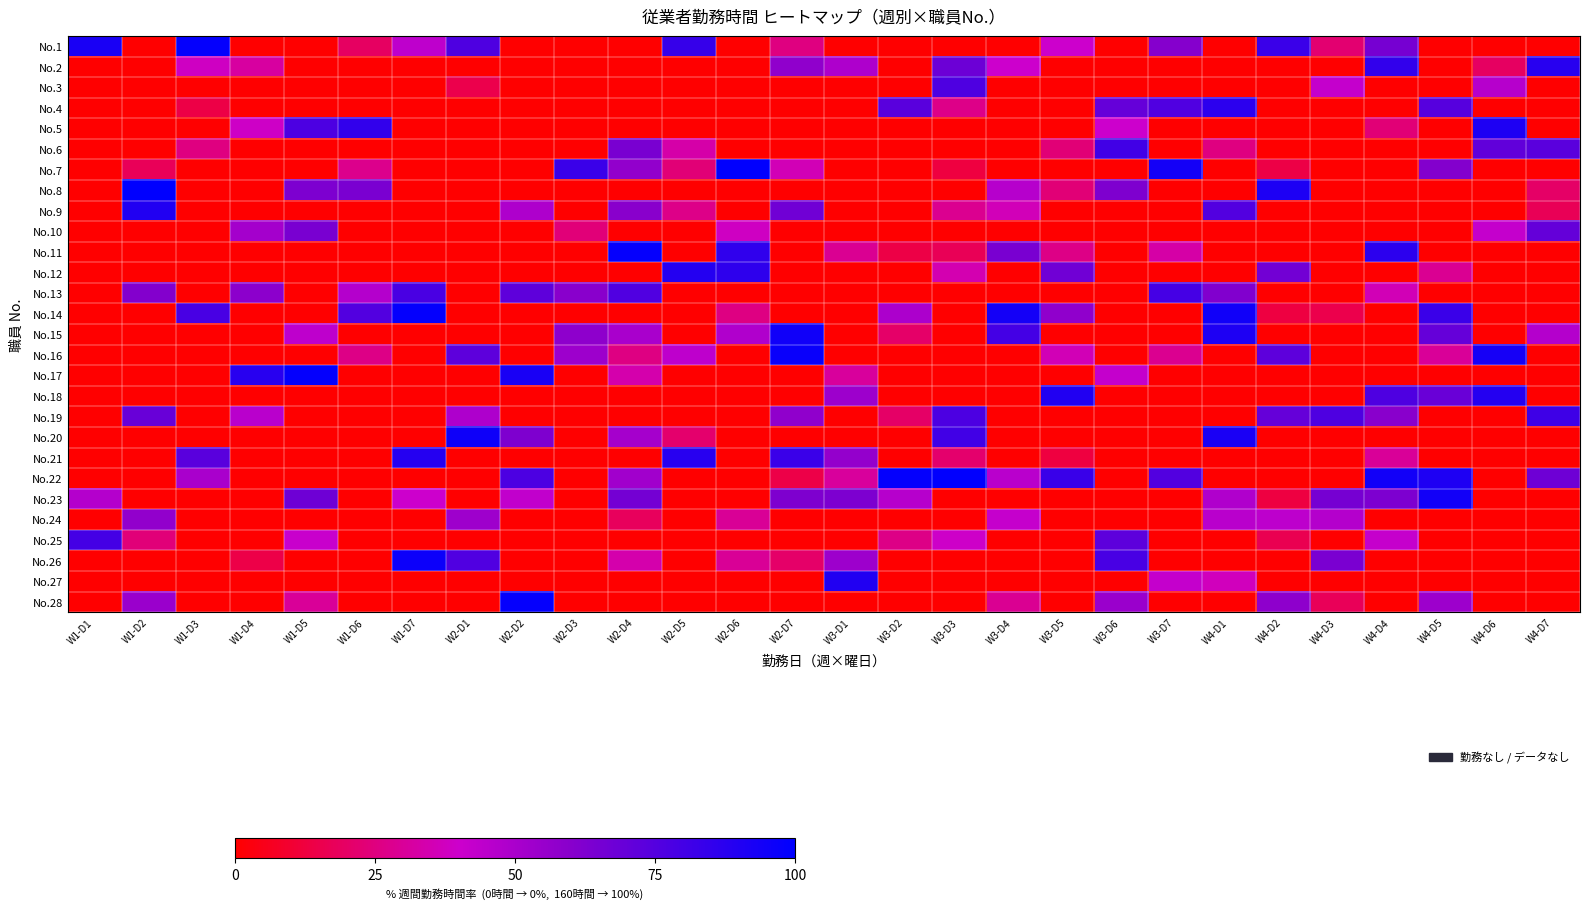

Reading left to right, what are all the values shown in this chart?

No.1: W1-D1=92.5	W1-D2=0.0	W1-D3=98.8	W1-D4=0.0	W1-D5=0.0	W1-D6=19.4	W1-D7=43.8	W2-D1=76.9	W2-D2=0.0	W2-D3=0.0	W2-D4=0.0	W2-D5=83.8	W2-D6=0.0	W2-D7=25.0	W3-D1=0.0	W3-D2=0.0	W3-D3=0.0	W3-D4=0.0	W3-D5=40.0	W3-D6=0.0	W3-D7=60.6	W4-D1=0.0	W4-D2=82.5	W4-D3=21.9	W4-D4=65.0	W4-D5=0.0	W4-D6=0.0	W4-D7=0.0
No.2: W1-D1=0.0	W1-D2=0.0	W1-D3=38.1	W1-D4=31.2	W1-D5=0.0	W1-D6=0.0	W1-D7=0.0	W2-D1=0.0	W2-D2=0.0	W2-D3=0.0	W2-D4=0.0	W2-D5=0.0	W2-D6=0.0	W2-D7=57.5	W3-D1=48.8	W3-D2=0.0	W3-D3=68.1	W3-D4=40.0	W3-D5=0.0	W3-D6=0.0	W3-D7=0.0	W4-D1=0.0	W4-D2=0.0	W4-D3=0.0	W4-D4=85.0	W4-D5=0.0	W4-D6=19.4	W4-D7=88.1
No.3: W1-D1=0.0	W1-D2=0.0	W1-D3=0.0	W1-D4=0.0	W1-D5=0.0	W1-D6=0.0	W1-D7=0.0	W2-D1=15.0	W2-D2=0.0	W2-D3=0.0	W2-D4=0.0	W2-D5=0.0	W2-D6=0.0	W2-D7=0.0	W3-D1=0.0	W3-D2=0.0	W3-D3=76.9	W3-D4=0.0	W3-D5=0.0	W3-D6=0.0	W3-D7=0.0	W4-D1=0.0	W4-D2=0.0	W4-D3=42.5	W4-D4=0.0	W4-D5=0.0	W4-D6=46.2	W4-D7=0.0
No.4: W1-D1=0.0	W1-D2=0.0	W1-D3=13.8	W1-D4=0.0	W1-D5=0.0	W1-D6=0.0	W1-D7=0.0	W2-D1=0.0	W2-D2=0.0	W2-D3=0.0	W2-D4=0.0	W2-D5=0.0	W2-D6=0.0	W2-D7=0.0	W3-D1=0.0	W3-D2=73.8	W3-D3=26.9	W3-D4=0.0	W3-D5=0.0	W3-D6=70.0	W3-D7=76.2	W4-D1=86.9	W4-D2=0.0	W4-D3=0.0	W4-D4=0.0	W4-D5=74.4	W4-D6=0.0	W4-D7=0.0
No.5: W1-D1=0.0	W1-D2=0.0	W1-D3=0.0	W1-D4=38.8	W1-D5=77.5	W1-D6=85.0	W1-D7=0.0	W2-D1=0.0	W2-D2=0.0	W2-D3=0.0	W2-D4=0.0	W2-D5=0.0	W2-D6=0.0	W2-D7=0.0	W3-D1=0.0	W3-D2=0.0	W3-D3=0.0	W3-D4=0.0	W3-D5=0.0	W3-D6=40.0	W3-D7=0.0	W4-D1=0.0	W4-D2=0.0	W4-D3=0.0	W4-D4=23.1	W4-D5=0.0	W4-D6=90.6	W4-D7=0.0
No.6: W1-D1=0.0	W1-D2=0.0	W1-D3=25.0	W1-D4=0.0	W1-D5=0.0	W1-D6=0.0	W1-D7=0.0	W2-D1=0.0	W2-D2=0.0	W2-D3=0.0	W2-D4=64.4	W2-D5=33.1	W2-D6=0.0	W2-D7=0.0	W3-D1=0.0	W3-D2=0.0	W3-D3=0.0	W3-D4=0.0	W3-D5=23.1	W3-D6=80.6	W3-D7=0.0	W4-D1=25.0	W4-D2=0.0	W4-D3=0.0	W4-D4=0.0	W4-D5=0.0	W4-D6=71.2	W4-D7=73.1
No.7: W1-D1=0.0	W1-D2=17.5	W1-D3=0.0	W1-D4=0.0	W1-D5=0.0	W1-D6=27.5	W1-D7=0.0	W2-D1=0.0	W2-D2=0.0	W2-D3=82.5	W2-D4=56.9	W2-D5=23.1	W2-D6=99.4	W2-D7=35.6	W3-D1=0.0	W3-D2=0.0	W3-D3=12.5	W3-D4=0.0	W3-D5=0.0	W3-D6=0.0	W3-D7=93.8	W4-D1=0.0	W4-D2=13.8	W4-D3=0.0	W4-D4=0.0	W4-D5=61.3	W4-D6=0.0	W4-D7=0.0
No.8: W1-D1=0.0	W1-D2=100.0	W1-D3=0.0	W1-D4=0.0	W1-D5=63.1	W1-D6=63.7	W1-D7=0.0	W2-D1=0.0	W2-D2=0.0	W2-D3=0.0	W2-D4=0.0	W2-D5=0.0	W2-D6=0.0	W2-D7=0.0	W3-D1=0.0	W3-D2=0.0	W3-D3=0.0	W3-D4=46.2	W3-D5=23.1	W3-D6=62.5	W3-D7=0.0	W4-D1=0.0	W4-D2=91.2	W4-D3=0.0	W4-D4=0.0	W4-D5=0.0	W4-D6=0.0	W4-D7=20.0
No.9: W1-D1=0.0	W1-D2=90.0	W1-D3=0.0	W1-D4=0.0	W1-D5=0.0	W1-D6=0.0	W1-D7=0.0	W2-D1=0.0	W2-D2=48.8	W2-D3=0.0	W2-D4=59.4	W2-D5=26.9	W2-D6=0.0	W2-D7=66.9	W3-D1=0.0	W3-D2=0.0	W3-D3=28.1	W3-D4=36.2	W3-D5=0.0	W3-D6=0.0	W3-D7=0.0	W4-D1=75.6	W4-D2=0.0	W4-D3=0.0	W4-D4=0.0	W4-D5=0.0	W4-D6=0.0	W4-D7=16.9
No.10: W1-D1=0.0	W1-D2=0.0	W1-D3=0.0	W1-D4=51.9	W1-D5=64.4	W1-D6=0.0	W1-D7=0.0	W2-D1=0.0	W2-D2=0.0	W2-D3=23.8	W2-D4=0.0	W2-D5=0.0	W2-D6=38.1	W2-D7=0.0	W3-D1=0.0	W3-D2=0.0	W3-D3=0.0	W3-D4=0.0	W3-D5=0.0	W3-D6=0.0	W3-D7=0.0	W4-D1=0.0	W4-D2=0.0	W4-D3=0.0	W4-D4=0.0	W4-D5=0.0	W4-D6=42.5	W4-D7=70.6
No.11: W1-D1=0.0	W1-D2=0.0	W1-D3=0.0	W1-D4=0.0	W1-D5=0.0	W1-D6=0.0	W1-D7=0.0	W2-D1=0.0	W2-D2=0.0	W2-D3=0.0	W2-D4=98.1	W2-D5=0.0	W2-D6=85.6	W2-D7=0.0	W3-D1=28.7	W3-D2=13.8	W3-D3=16.9	W3-D4=64.4	W3-D5=26.2	W3-D6=0.0	W3-D7=32.5	W4-D1=0.0	W4-D2=0.0	W4-D3=0.0	W4-D4=86.9	W4-D5=0.0	W4-D6=0.0	W4-D7=0.0
No.12: W1-D1=0.0	W1-D2=0.0	W1-D3=0.0	W1-D4=0.0	W1-D5=0.0	W1-D6=0.0	W1-D7=0.0	W2-D1=0.0	W2-D2=0.0	W2-D3=0.0	W2-D4=0.0	W2-D5=89.4	W2-D6=86.2	W2-D7=0.0	W3-D1=0.0	W3-D2=0.0	W3-D3=34.4	W3-D4=0.0	W3-D5=66.9	W3-D6=0.0	W3-D7=0.0	W4-D1=0.0	W4-D2=66.2	W4-D3=0.0	W4-D4=0.0	W4-D5=28.7	W4-D6=0.0	W4-D7=0.0
No.13: W1-D1=0.0	W1-D2=61.3	W1-D3=0.0	W1-D4=58.8	W1-D5=0.0	W1-D6=46.9	W1-D7=78.1	W2-D1=0.0	W2-D2=71.9	W2-D3=59.4	W2-D4=76.2	W2-D5=0.0	W2-D6=0.0	W2-D7=0.0	W3-D1=0.0	W3-D2=0.0	W3-D3=0.0	W3-D4=0.0	W3-D5=0.0	W3-D6=0.0	W3-D7=79.4	W4-D1=61.9	W4-D2=0.0	W4-D3=0.0	W4-D4=35.6	W4-D5=0.0	W4-D6=0.0	W4-D7=0.0
No.14: W1-D1=0.0	W1-D2=0.0	W1-D3=78.8	W1-D4=0.0	W1-D5=0.0	W1-D6=75.6	W1-D7=98.8	W2-D1=0.0	W2-D2=0.0	W2-D3=0.0	W2-D4=0.0	W2-D5=0.0	W2-D6=25.6	W2-D7=0.0	W3-D1=0.0	W3-D2=49.4	W3-D3=0.0	W3-D4=93.8	W3-D5=57.5	W3-D6=0.0	W3-D7=0.0	W4-D1=95.0	W4-D2=13.1	W4-D3=15.0	W4-D4=0.0	W4-D5=82.5	W4-D6=0.0	W4-D7=0.0
No.15: W1-D1=0.0	W1-D2=0.0	W1-D3=0.0	W1-D4=0.0	W1-D5=43.8	W1-D6=0.0	W1-D7=0.0	W2-D1=0.0	W2-D2=0.0	W2-D3=58.1	W2-D4=50.0	W2-D5=0.0	W2-D6=48.1	W2-D7=95.0	W3-D1=0.0	W3-D2=20.6	W3-D3=0.0	W3-D4=80.0	W3-D5=0.0	W3-D6=0.0	W3-D7=0.0	W4-D1=90.6	W4-D2=0.0	W4-D3=0.0	W4-D4=0.0	W4-D5=70.0	W4-D6=0.0	W4-D7=46.9
No.16: W1-D1=0.0	W1-D2=0.0	W1-D3=0.0	W1-D4=0.0	W1-D5=0.0	W1-D6=26.2	W1-D7=0.0	W2-D1=72.5	W2-D2=0.0	W2-D3=53.8	W2-D4=25.6	W2-D5=43.8	W2-D6=0.0	W2-D7=96.9	W3-D1=0.0	W3-D2=0.0	W3-D3=0.0	W3-D4=0.0	W3-D5=35.6	W3-D6=0.0	W3-D7=28.1	W4-D1=0.0	W4-D2=72.5	W4-D3=0.0	W4-D4=0.0	W4-D5=30.0	W4-D6=93.1	W4-D7=0.0
No.17: W1-D1=0.0	W1-D2=0.0	W1-D3=0.0	W1-D4=88.1	W1-D5=98.8	W1-D6=0.0	W1-D7=0.0	W2-D1=0.0	W2-D2=92.5	W2-D3=0.0	W2-D4=33.8	W2-D5=0.0	W2-D6=0.0	W2-D7=0.0	W3-D1=30.6	W3-D2=0.0	W3-D3=0.0	W3-D4=0.0	W3-D5=0.0	W3-D6=42.5	W3-D7=0.0	W4-D1=0.0	W4-D2=0.0	W4-D3=0.0	W4-D4=0.0	W4-D5=0.0	W4-D6=0.0	W4-D7=0.0
No.18: W1-D1=0.0	W1-D2=0.0	W1-D3=0.0	W1-D4=0.0	W1-D5=0.0	W1-D6=0.0	W1-D7=0.0	W2-D1=0.0	W2-D2=0.0	W2-D3=0.0	W2-D4=0.0	W2-D5=0.0	W2-D6=0.0	W2-D7=0.0	W3-D1=53.8	W3-D2=0.0	W3-D3=0.0	W3-D4=0.0	W3-D5=90.0	W3-D6=0.0	W3-D7=0.0	W4-D1=0.0	W4-D2=0.0	W4-D3=0.0	W4-D4=76.9	W4-D5=68.8	W4-D6=89.4	W4-D7=0.0
No.19: W1-D1=0.0	W1-D2=69.4	W1-D3=0.0	W1-D4=45.6	W1-D5=0.0	W1-D6=0.0	W1-D7=0.0	W2-D1=48.8	W2-D2=0.0	W2-D3=0.0	W2-D4=0.0	W2-D5=0.0	W2-D6=0.0	W2-D7=57.5	W3-D1=0.0	W3-D2=20.0	W3-D3=77.5	W3-D4=0.0	W3-D5=0.0	W3-D6=0.0	W3-D7=0.0	W4-D1=0.0	W4-D2=70.0	W4-D3=76.9	W4-D4=59.4	W4-D5=0.0	W4-D6=0.0	W4-D7=81.2
No.20: W1-D1=0.0	W1-D2=0.0	W1-D3=0.0	W1-D4=0.0	W1-D5=0.0	W1-D6=0.0	W1-D7=0.0	W2-D1=95.6	W2-D2=62.5	W2-D3=0.0	W2-D4=51.2	W2-D5=21.2	W2-D6=0.0	W2-D7=0.0	W3-D1=0.0	W3-D2=0.0	W3-D3=80.6	W3-D4=0.0	W3-D5=0.0	W3-D6=0.0	W3-D7=0.0	W4-D1=91.9	W4-D2=0.0	W4-D3=0.0	W4-D4=0.0	W4-D5=0.0	W4-D6=0.0	W4-D7=0.0
No.21: W1-D1=0.0	W1-D2=0.0	W1-D3=73.8	W1-D4=0.0	W1-D5=0.0	W1-D6=0.0	W1-D7=88.8	W2-D1=0.0	W2-D2=0.0	W2-D3=0.0	W2-D4=0.0	W2-D5=88.1	W2-D6=0.0	W2-D7=82.5	W3-D1=56.2	W3-D2=0.0	W3-D3=21.2	W3-D4=0.0	W3-D5=12.5	W3-D6=0.0	W3-D7=0.0	W4-D1=0.0	W4-D2=0.0	W4-D3=0.0	W4-D4=30.0	W4-D5=0.0	W4-D6=0.0	W4-D7=0.0
No.22: W1-D1=0.0	W1-D2=0.0	W1-D3=50.0	W1-D4=0.0	W1-D5=0.0	W1-D6=0.0	W1-D7=0.0	W2-D1=0.0	W2-D2=77.5	W2-D3=0.0	W2-D4=52.5	W2-D5=0.0	W2-D6=0.0	W2-D7=14.4	W3-D1=30.6	W3-D2=98.8	W3-D3=99.4	W3-D4=45.6	W3-D5=83.1	W3-D6=0.0	W3-D7=75.6	W4-D1=0.0	W4-D2=0.0	W4-D3=0.0	W4-D4=94.4	W4-D5=90.6	W4-D6=0.0	W4-D7=67.5
No.23: W1-D1=46.9	W1-D2=0.0	W1-D3=0.0	W1-D4=0.0	W1-D5=67.5	W1-D6=0.0	W1-D7=40.0	W2-D1=0.0	W2-D2=43.1	W2-D3=0.0	W2-D4=65.6	W2-D5=0.0	W2-D6=0.0	W2-D7=62.5	W3-D1=63.1	W3-D2=46.2	W3-D3=0.0	W3-D4=0.0	W3-D5=0.0	W3-D6=0.0	W3-D7=0.0	W4-D1=48.1	W4-D2=13.1	W4-D3=65.0	W4-D4=63.1	W4-D5=94.4	W4-D6=0.0	W4-D7=0.0
No.24: W1-D1=0.0	W1-D2=56.9	W1-D3=0.0	W1-D4=0.0	W1-D5=0.0	W1-D6=0.0	W1-D7=0.0	W2-D1=53.1	W2-D2=0.0	W2-D3=0.0	W2-D4=18.1	W2-D5=0.0	W2-D6=29.4	W2-D7=0.0	W3-D1=0.0	W3-D2=0.0	W3-D3=0.0	W3-D4=41.9	W3-D5=0.0	W3-D6=0.0	W3-D7=0.0	W4-D1=45.6	W4-D2=44.4	W4-D3=46.9	W4-D4=0.0	W4-D5=0.0	W4-D6=0.0	W4-D7=0.0
No.25: W1-D1=80.0	W1-D2=23.8	W1-D3=0.0	W1-D4=0.0	W1-D5=41.2	W1-D6=0.0	W1-D7=0.0	W2-D1=0.0	W2-D2=0.0	W2-D3=0.0	W2-D4=0.0	W2-D5=0.0	W2-D6=0.0	W2-D7=0.0	W3-D1=0.0	W3-D2=26.2	W3-D3=39.4	W3-D4=0.0	W3-D5=0.0	W3-D6=72.5	W3-D7=0.0	W4-D1=0.0	W4-D2=16.2	W4-D3=0.0	W4-D4=41.9	W4-D5=0.0	W4-D6=0.0	W4-D7=0.0
No.26: W1-D1=0.0	W1-D2=0.0	W1-D3=0.0	W1-D4=14.4	W1-D5=0.0	W1-D6=0.0	W1-D7=96.2	W2-D1=76.2	W2-D2=0.0	W2-D3=0.0	W2-D4=33.8	W2-D5=0.0	W2-D6=29.4	W2-D7=20.6	W3-D1=53.8	W3-D2=0.0	W3-D3=0.0	W3-D4=0.0	W3-D5=0.0	W3-D6=78.8	W3-D7=0.0	W4-D1=0.0	W4-D2=0.0	W4-D3=63.7	W4-D4=0.0	W4-D5=0.0	W4-D6=0.0	W4-D7=0.0
No.27: W1-D1=0.0	W1-D2=0.0	W1-D3=0.0	W1-D4=0.0	W1-D5=0.0	W1-D6=0.0	W1-D7=0.0	W2-D1=0.0	W2-D2=0.0	W2-D3=0.0	W2-D4=0.0	W2-D5=0.0	W2-D6=0.0	W2-D7=0.0	W3-D1=90.0	W3-D2=0.0	W3-D3=0.0	W3-D4=0.0	W3-D5=0.0	W3-D6=0.0	W3-D7=42.5	W4-D1=36.9	W4-D2=0.0	W4-D3=0.0	W4-D4=0.0	W4-D5=0.0	W4-D6=0.0	W4-D7=0.0
No.28: W1-D1=0.0	W1-D2=54.4	W1-D3=0.0	W1-D4=0.0	W1-D5=30.0	W1-D6=0.0	W1-D7=0.0	W2-D1=0.0	W2-D2=98.1	W2-D3=0.0	W2-D4=0.0	W2-D5=0.0	W2-D6=0.0	W2-D7=0.0	W3-D1=0.0	W3-D2=0.0	W3-D3=0.0	W3-D4=28.7	W3-D5=0.0	W3-D6=54.4	W3-D7=0.0	W4-D1=0.0	W4-D2=58.1	W4-D3=17.5	W4-D4=0.0	W4-D5=53.8	W4-D6=0.0	W4-D7=0.0